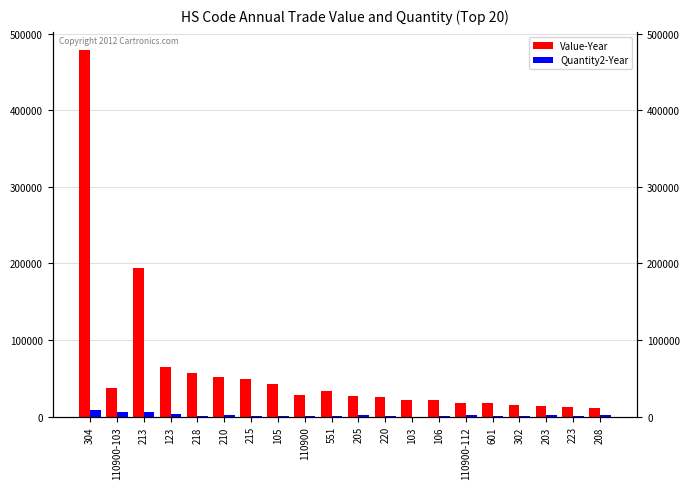

What are all the series names shown in the legend?

Value-Year, Quantity2-Year